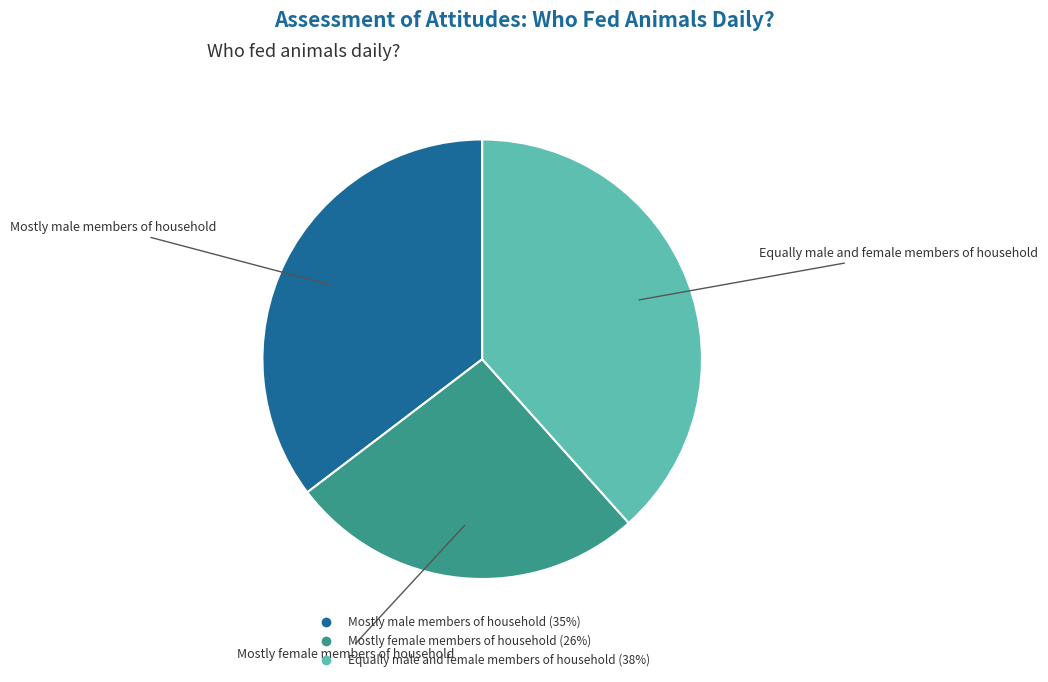

Is the sum of Mostly male members of household and Equally male and female members of household greater than half?

Yes